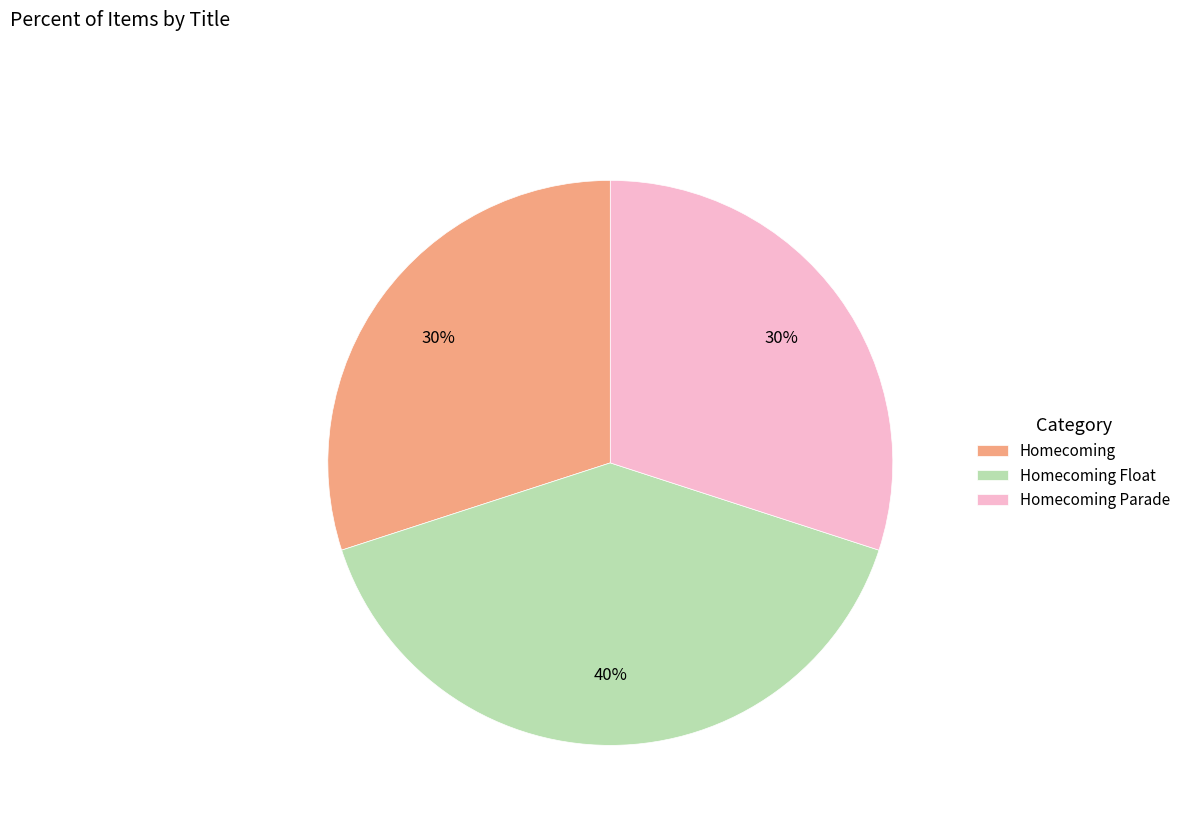

What percentage is the Homecoming slice, to the nearest percent?

30%